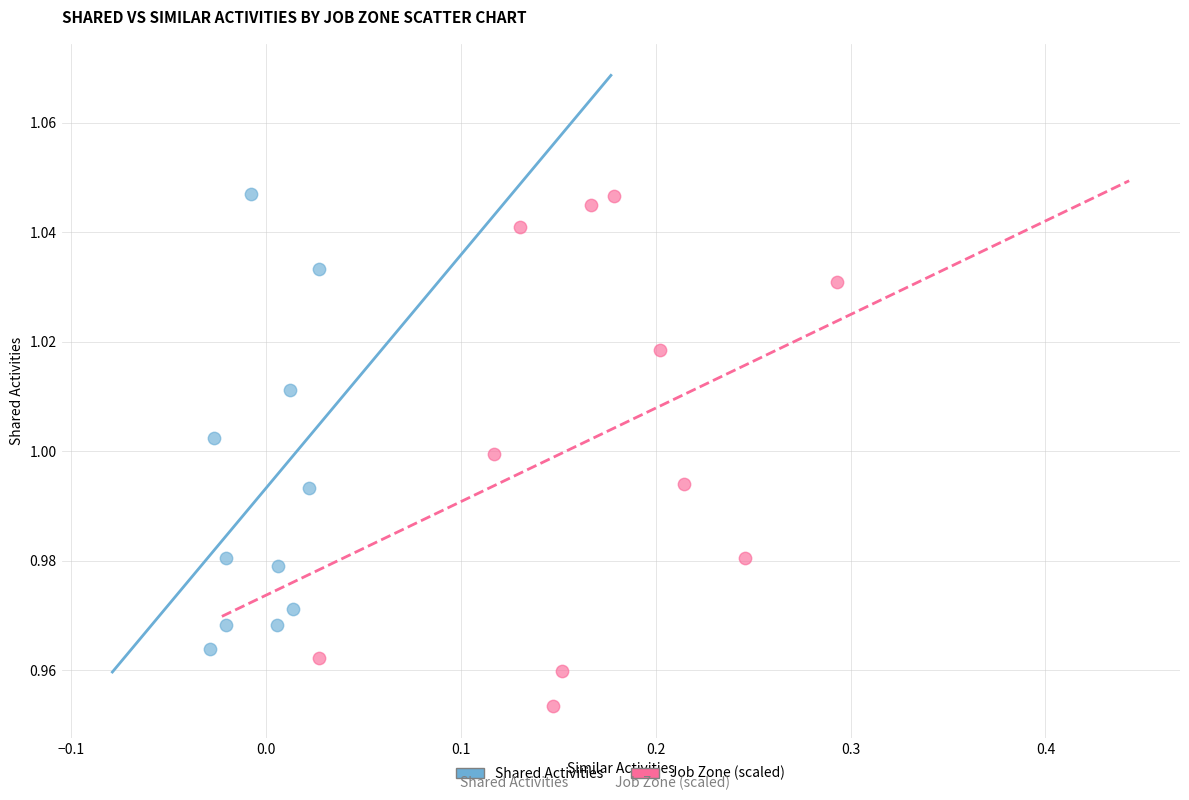

Which series has the largest Y range (max minus min)?

Job Zone (scaled)